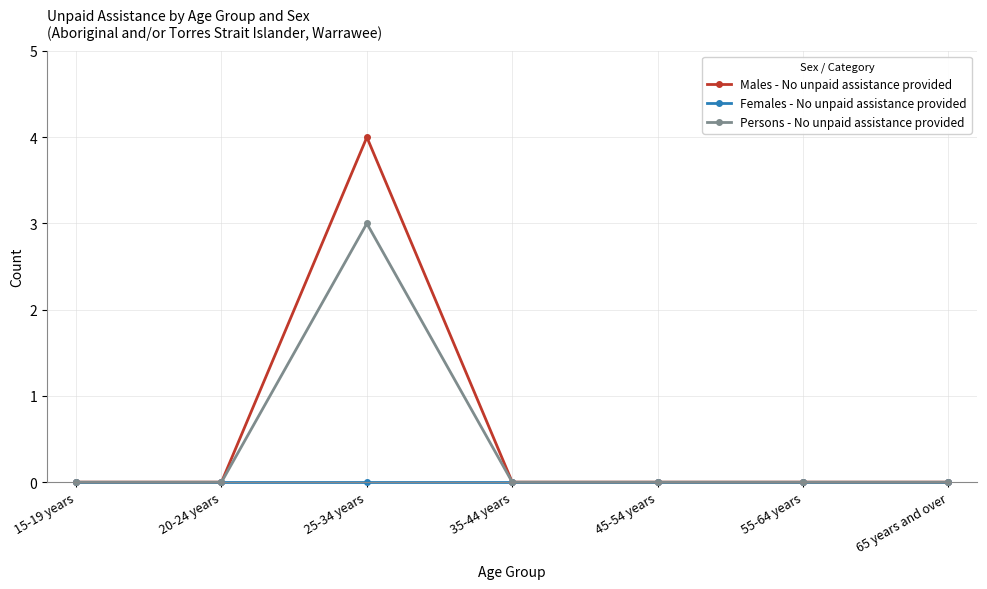

What is the greatest value displayed?

4